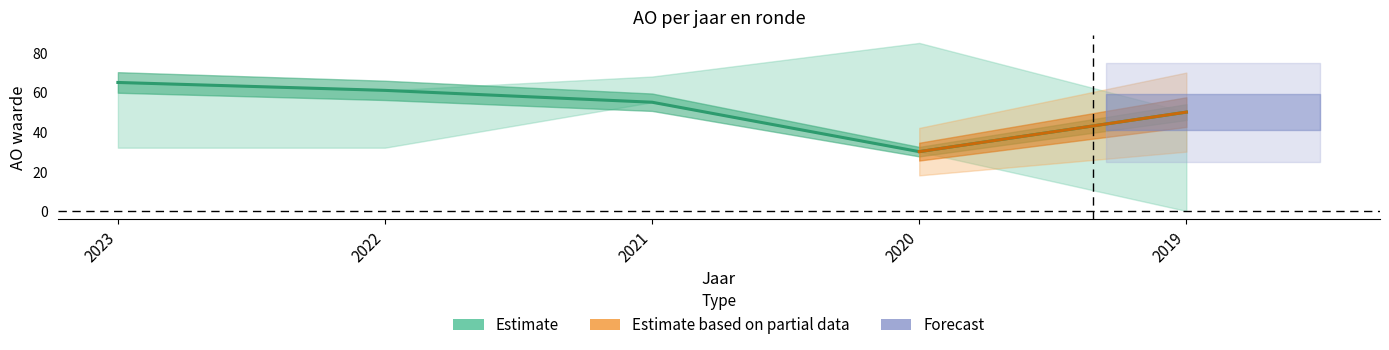

True or false: AO_goedgekeurd has more than 2 interior local peaks.

False